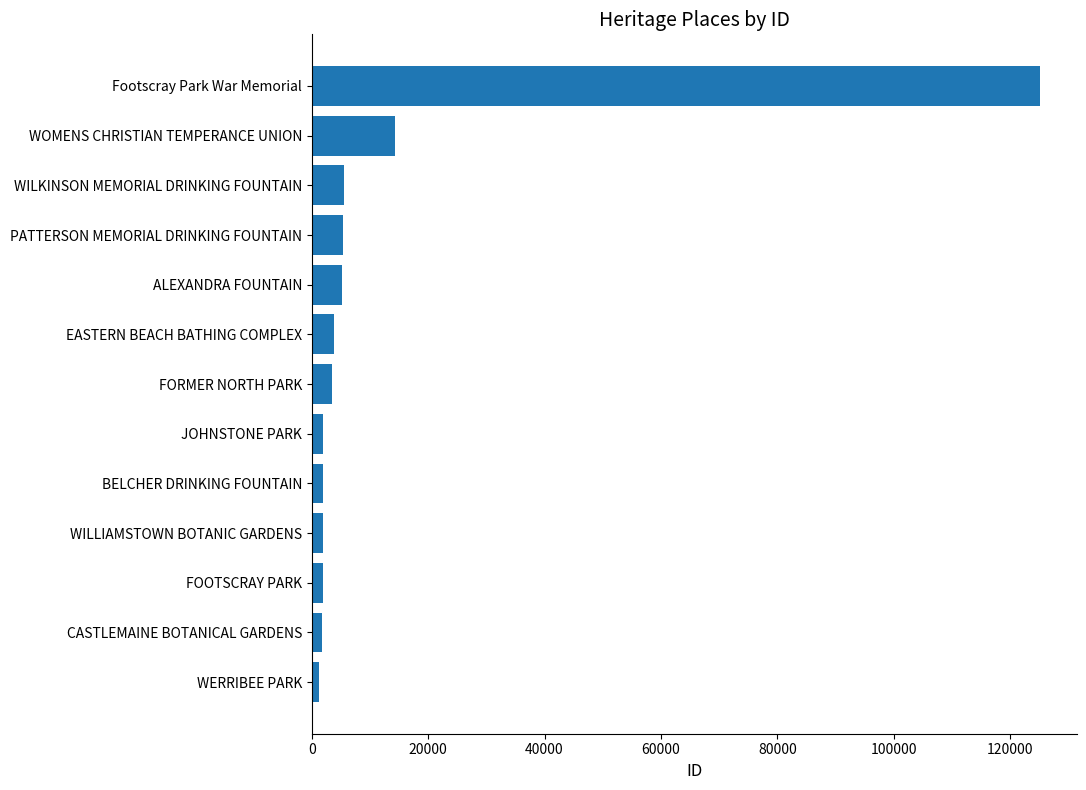

Which category has the highest value across all series?

Footscray Park War Memorial